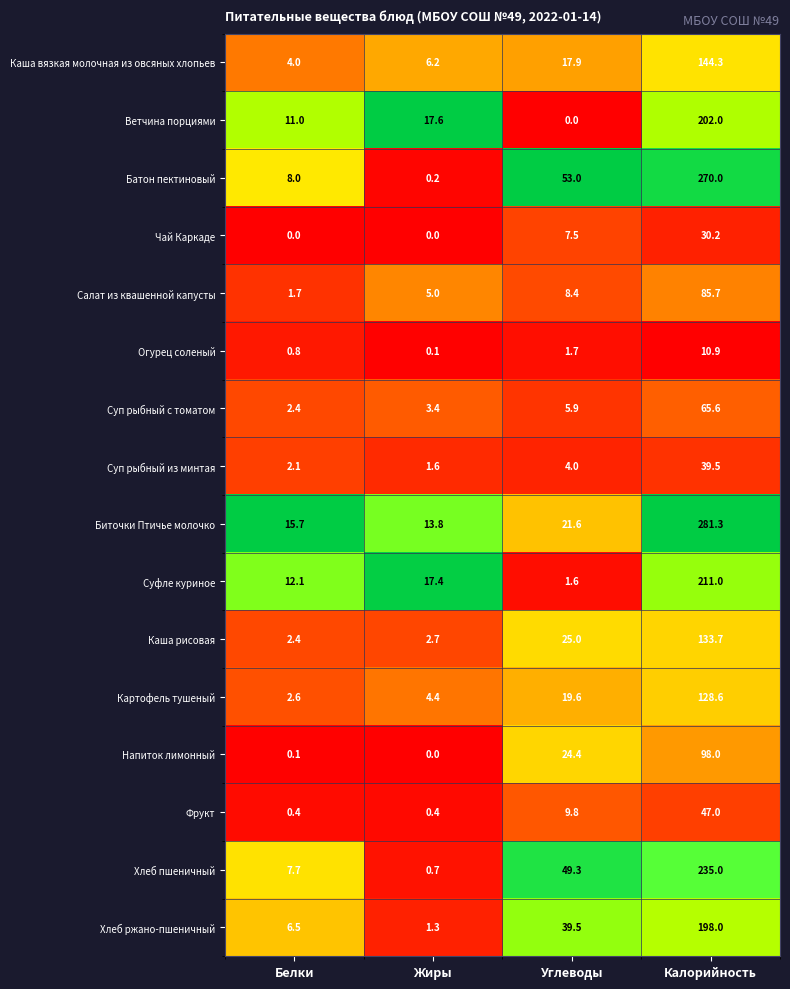

What is the spread (max minus min) of values at Углеводы?

53.0